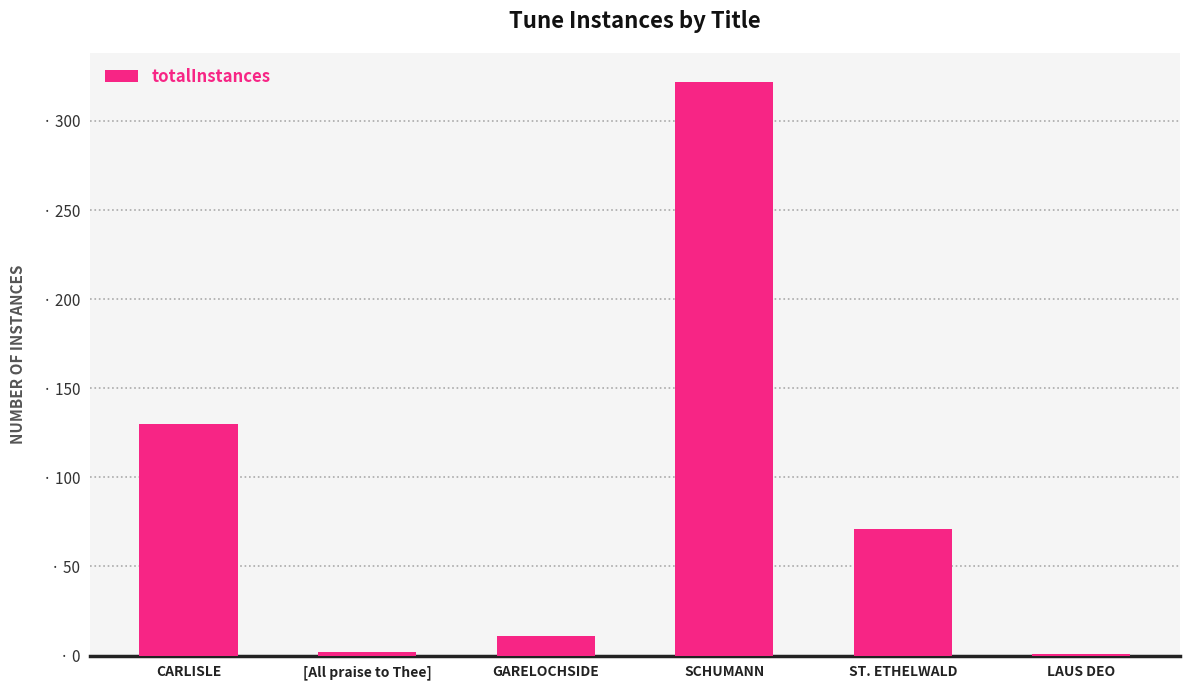

What is the label of the 1st bar from the right?

LAUS DEO